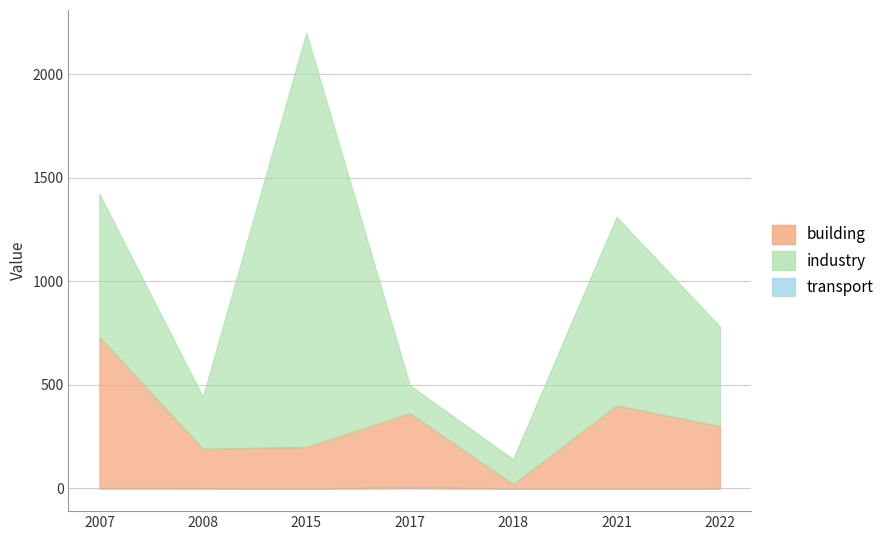

How many categories are shown in the chart?

7